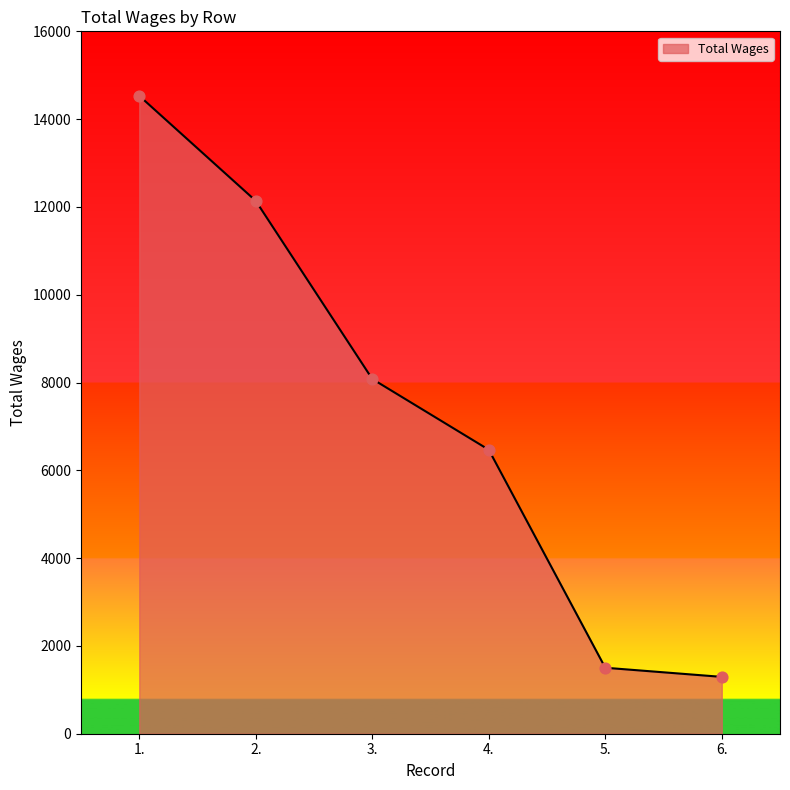

Which has a higher value, 2. or 4.?

2.